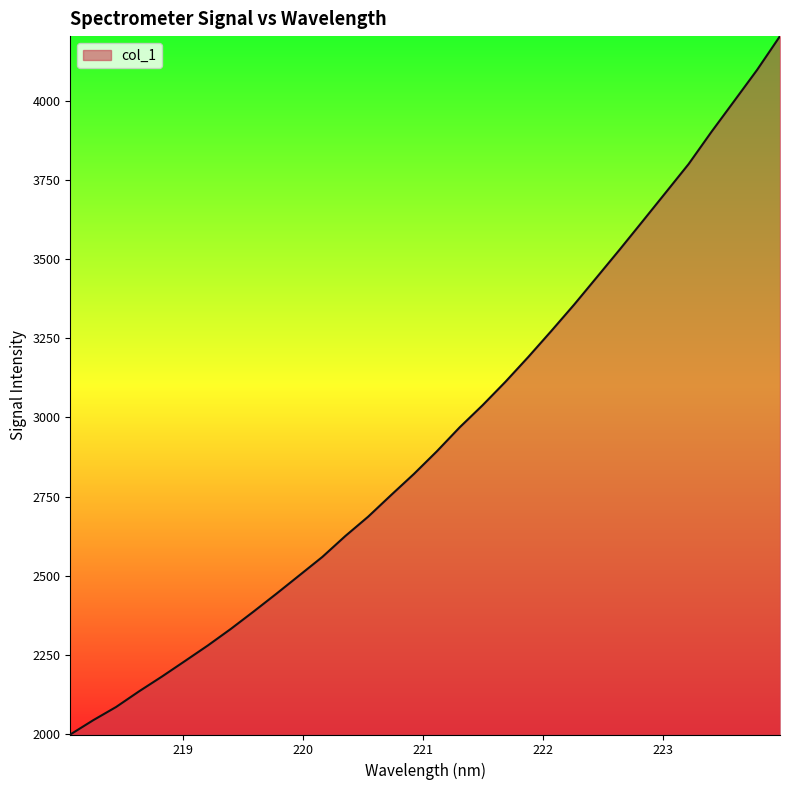

What is the difference between the maximum and minimum values?

2207.0